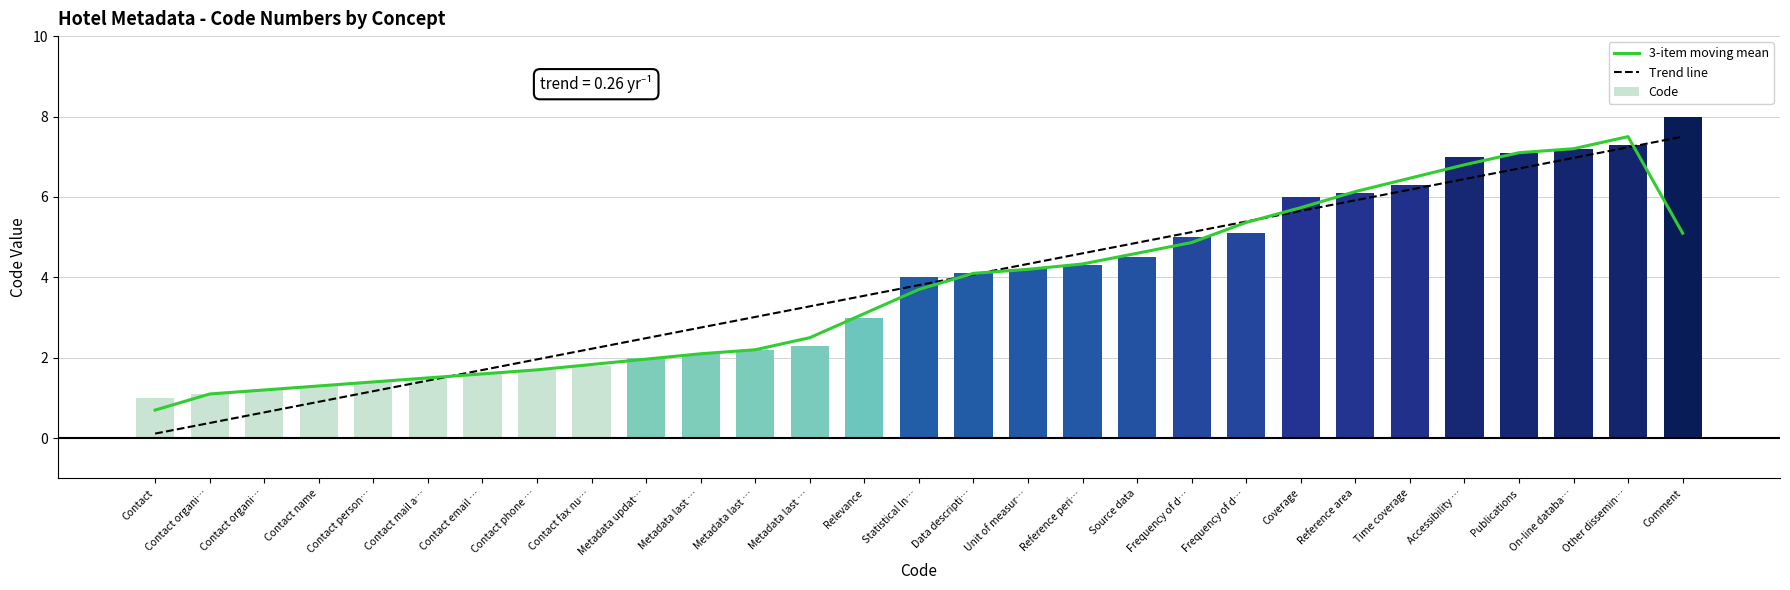

What is the sum of all Trend line values?

110.4